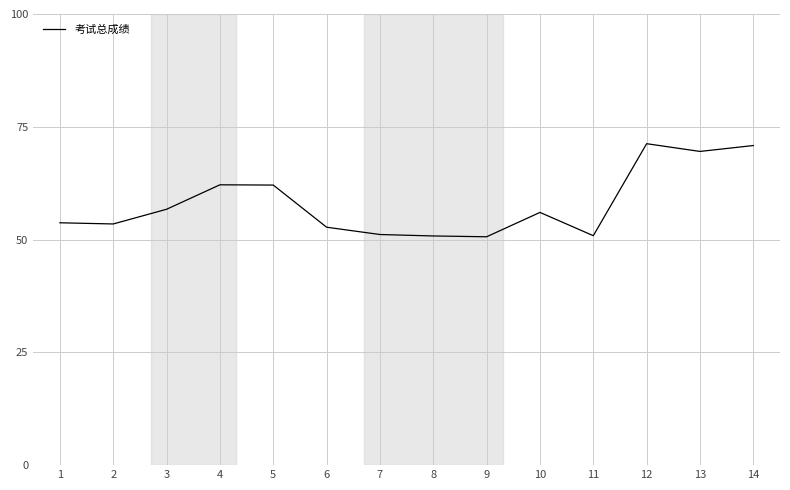

How many interior local valleys (lower than both neighbors) does the data have?

4